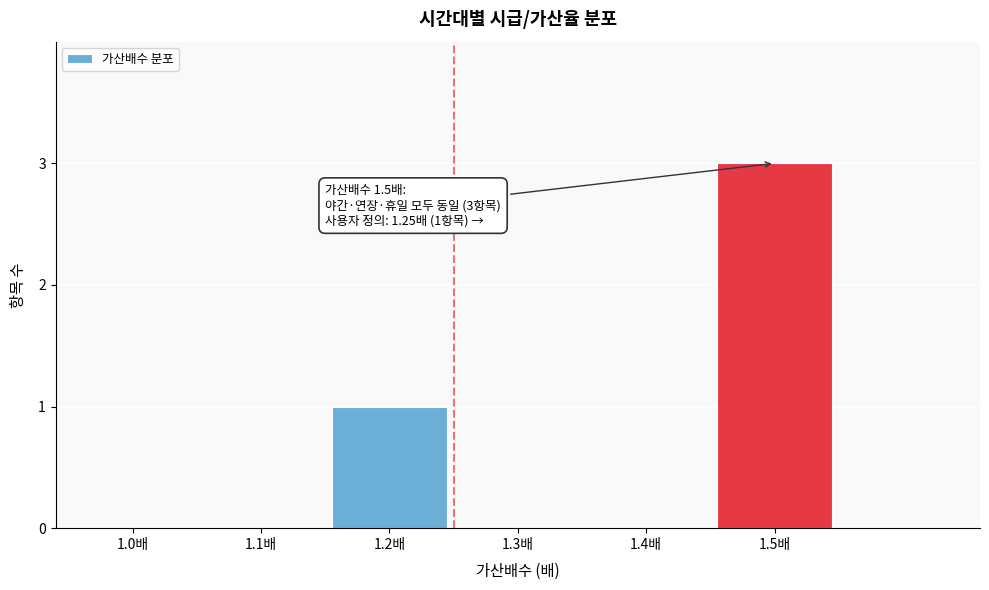

Reading right to left, extract all data points from this chart.

1.5배=3	1.4배=0	1.3배=0	1.2배=1	1.1배=0	1.0배=0